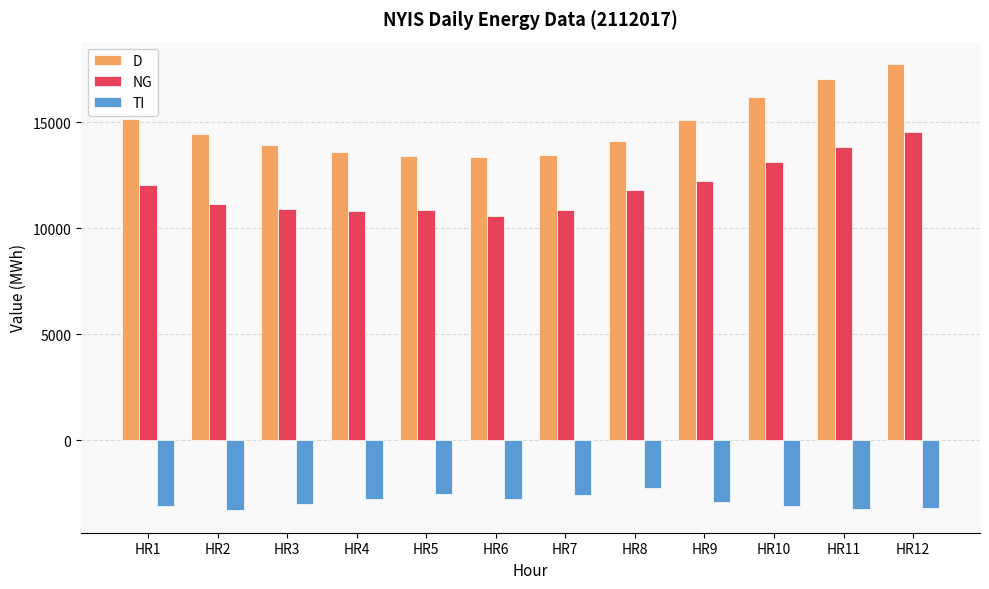

How many bars are there in each group?

3